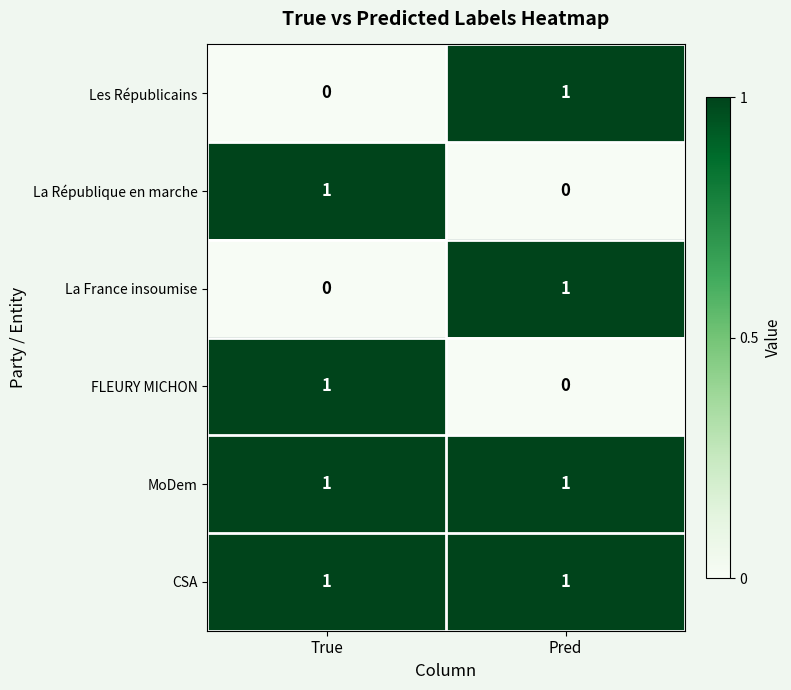

What is the total value across all series at Pred?

4